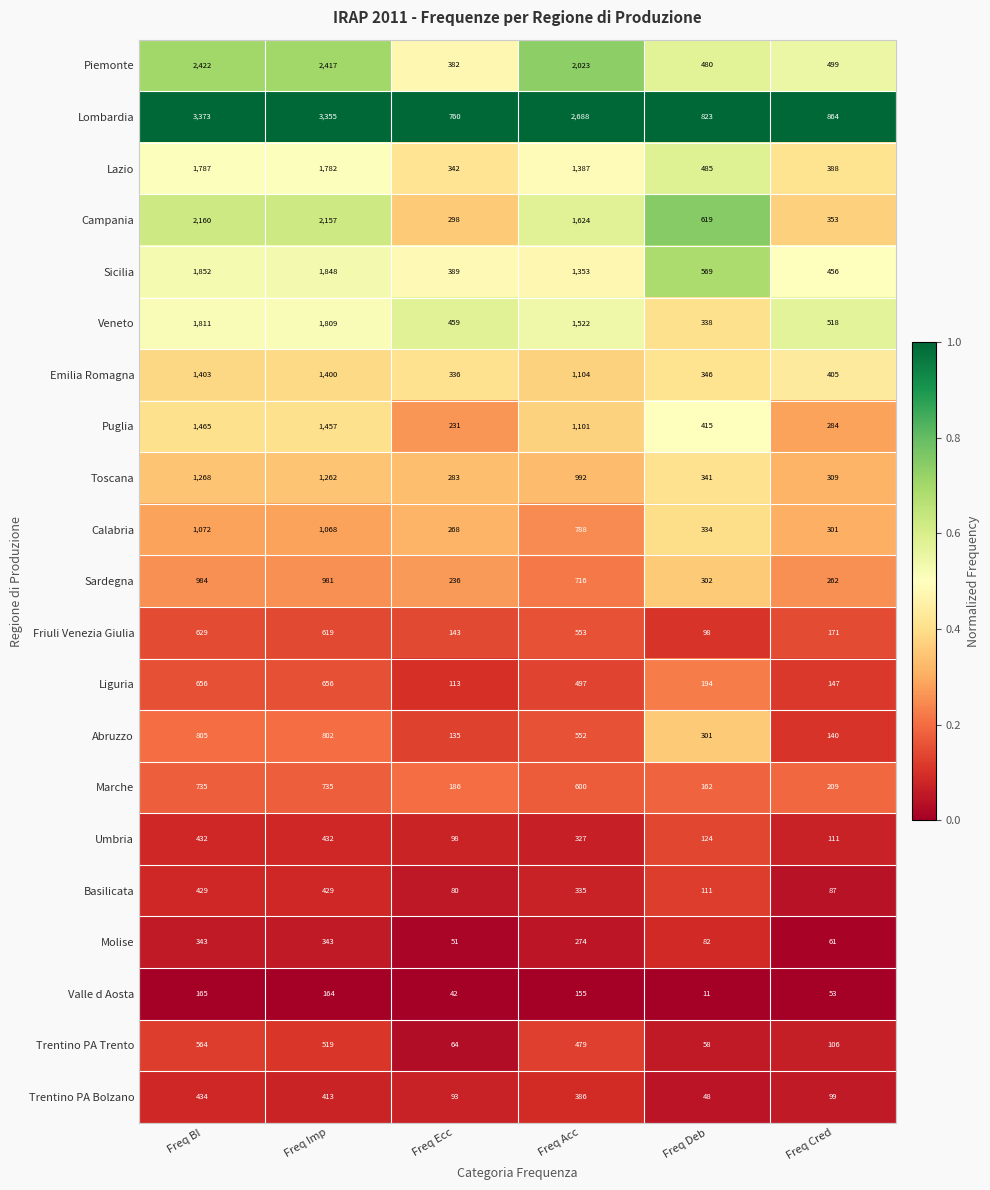

Which series has the largest total across all categories?

Lombardia